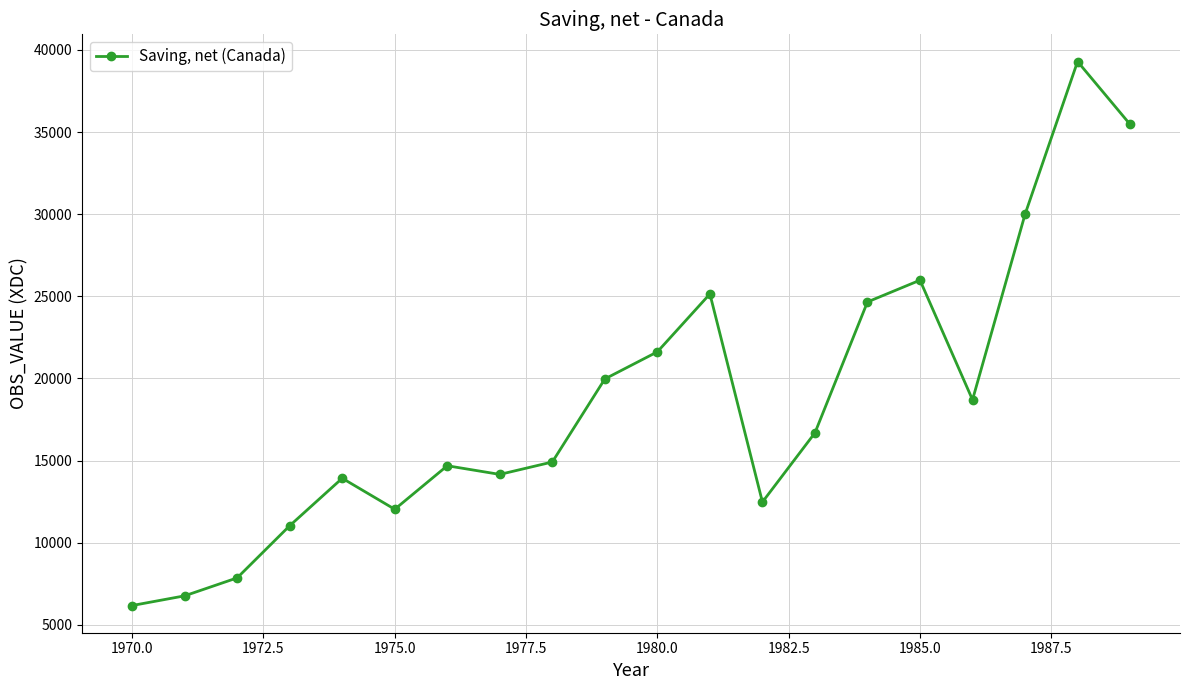

What is the value of the 8th point from the left?

14156